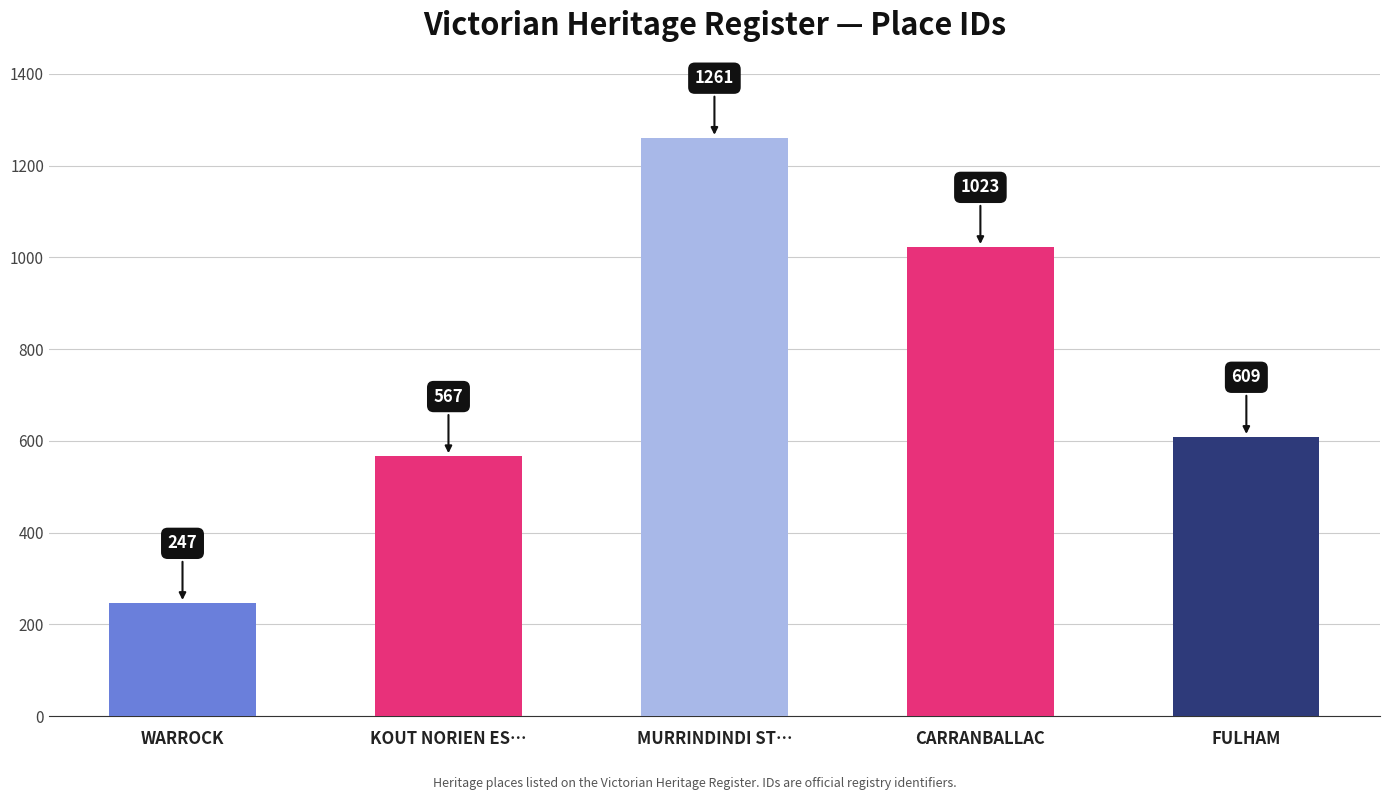

What is the ratio of the value at KOUT NORIEN ES… to the value at FULHAM?

0.9